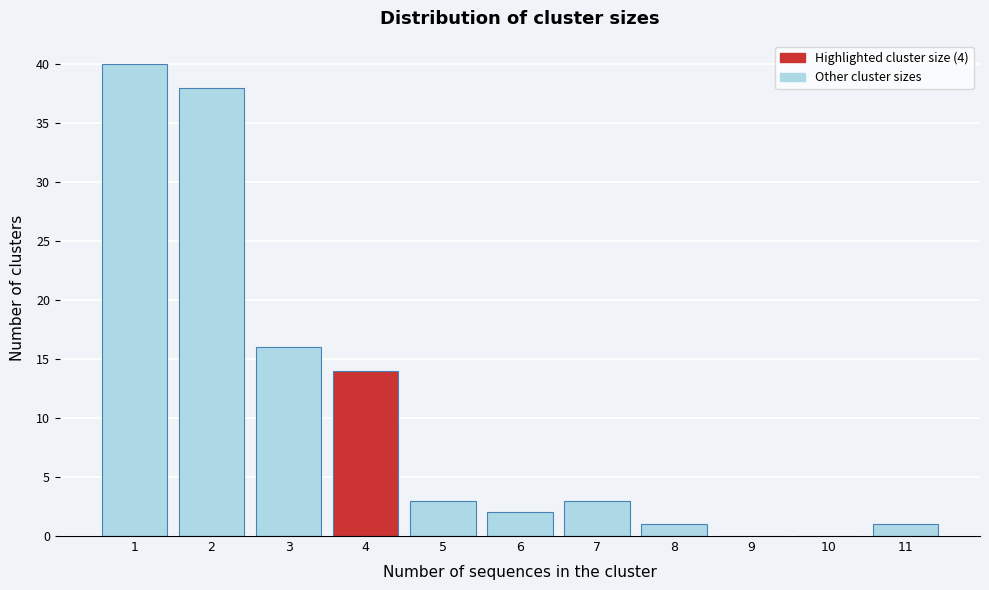

Over which range of the x-axis is the bar tallest?

0.5 to 1.5